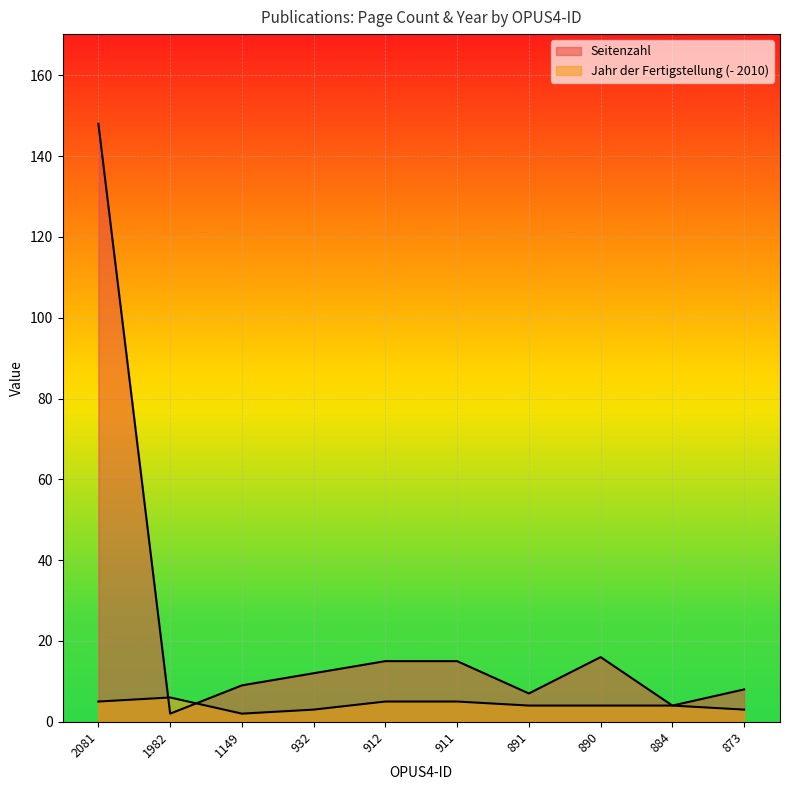

How many lines are shown in the chart?

2